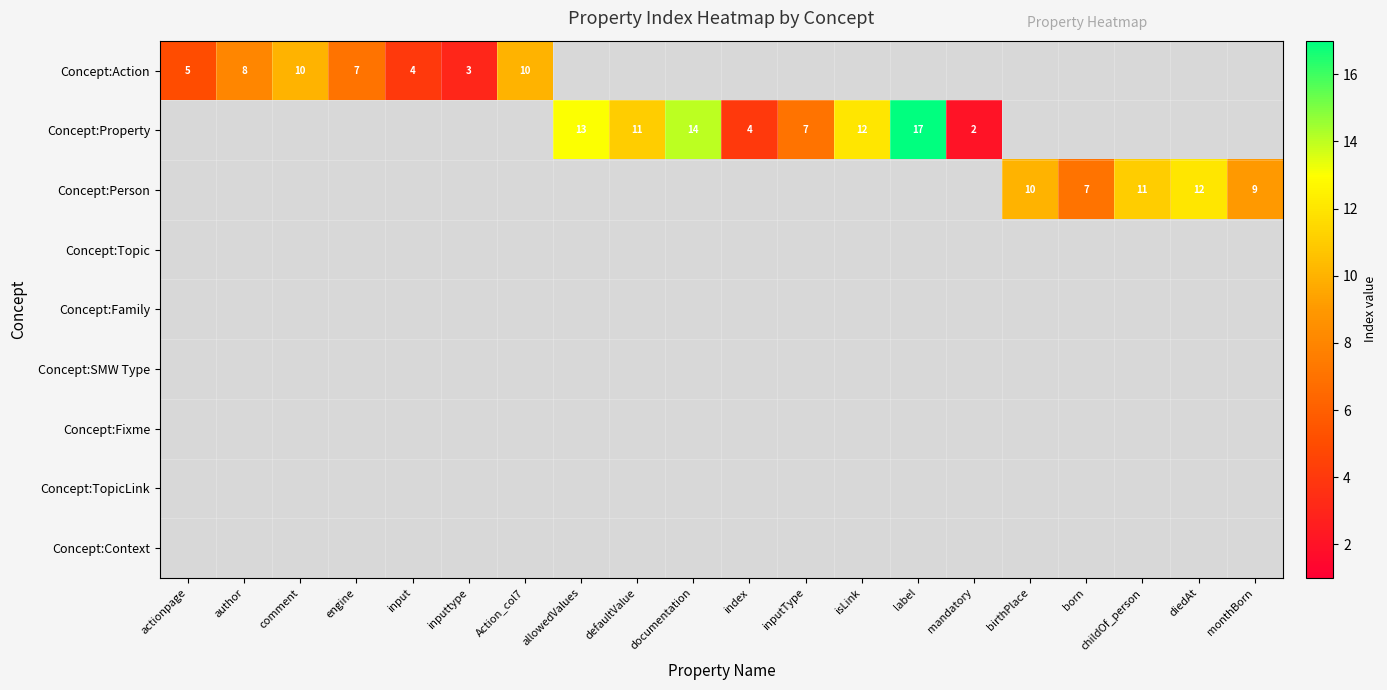

Is it true that Concept:Property equals 14 at documentation?

True